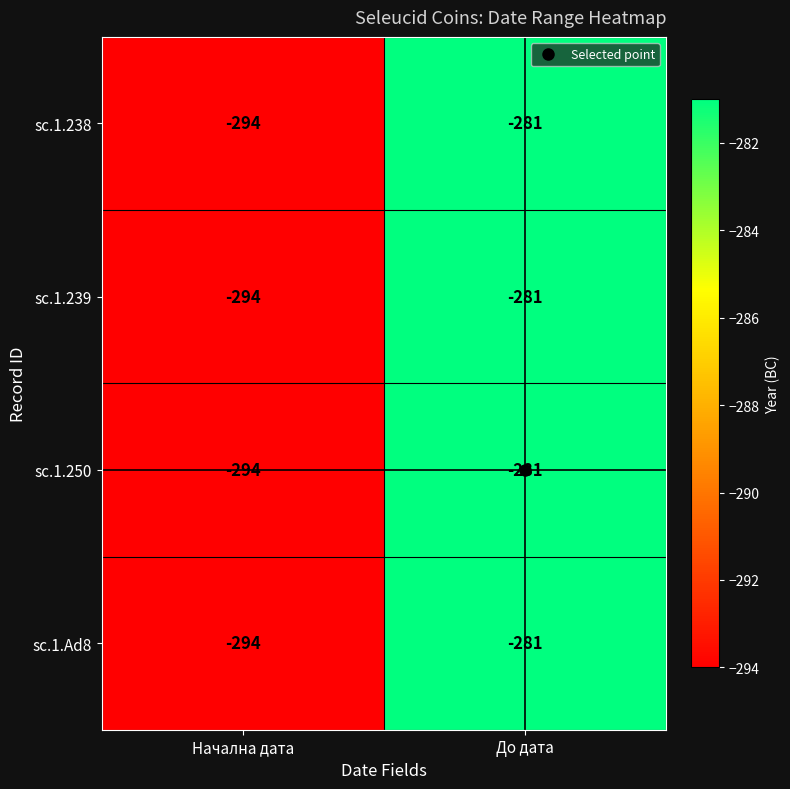

Rank the categories by sc.1.239 value from lowest to highest.

Начална дата, До дата